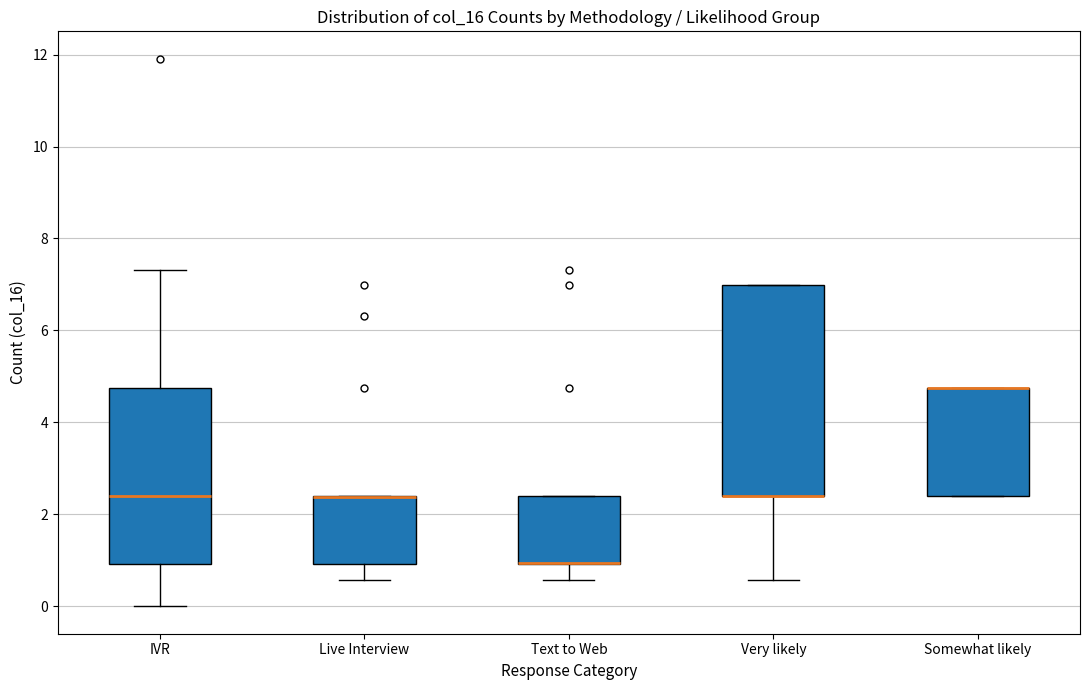

Reading left to right, transcribe this box plot: for each box, give where its median line is, the range the box spans, and where its two whiskers end, as read against the y-axis. The values are not printed on the chart, so give them approximately, as read against the axis.

IVR: median 2.4, box 1.0 to 4.8, whiskers 0.0 to 7.4
Live Interview: median 2.4 (drawn on the box's upper edge), box 1.0 to 2.4, whiskers 0.6 to 2.4
Text to Web: median 1.0 (drawn on the box's lower edge), box 1.0 to 2.4, whiskers 0.6 to 2.4
Very likely: median 2.4 (drawn on the box's lower edge), box 2.4 to 7.0, whiskers 0.6 to 7.0
Somewhat likely: median 4.8 (drawn on the box's upper edge), box 2.4 to 4.8, whiskers 2.4 to 4.8